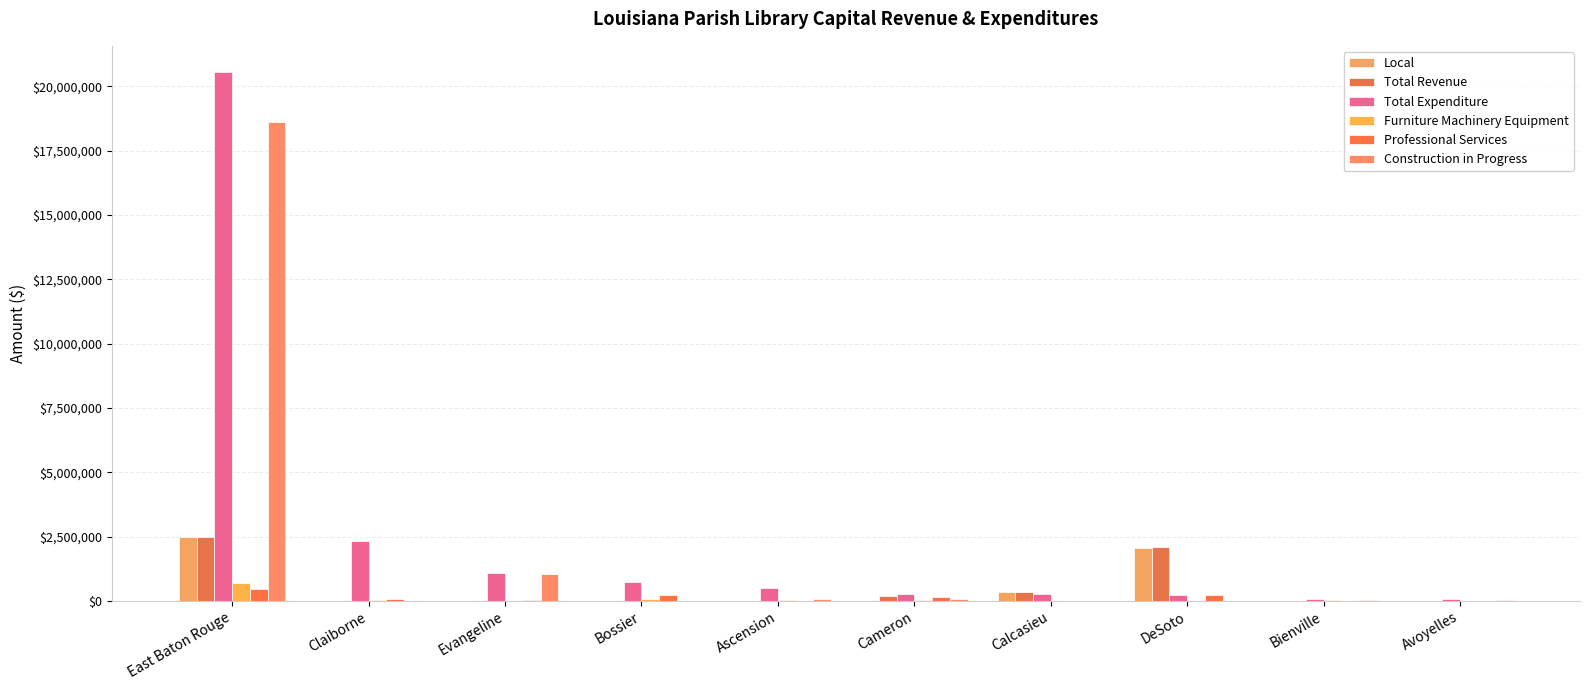

How many distinct data groups are displayed?

6